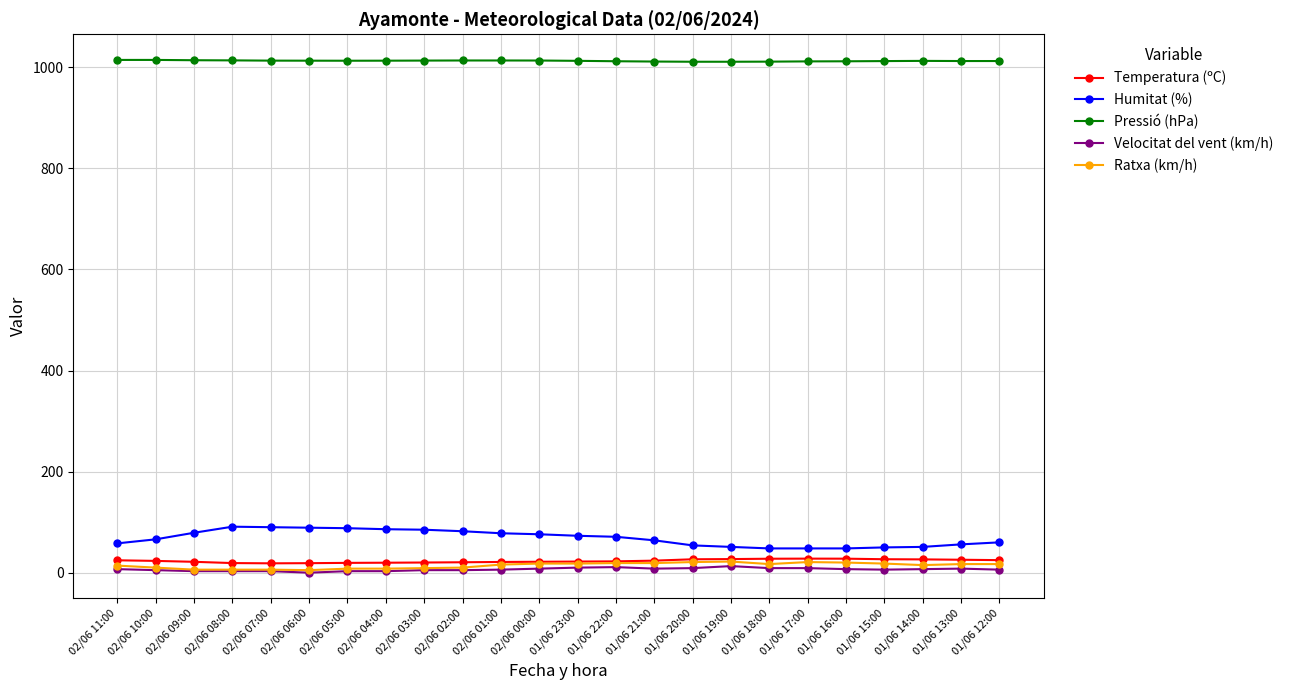

What is the difference between the maximum and minimum values in the Ratxa (km/h) series?

17.0